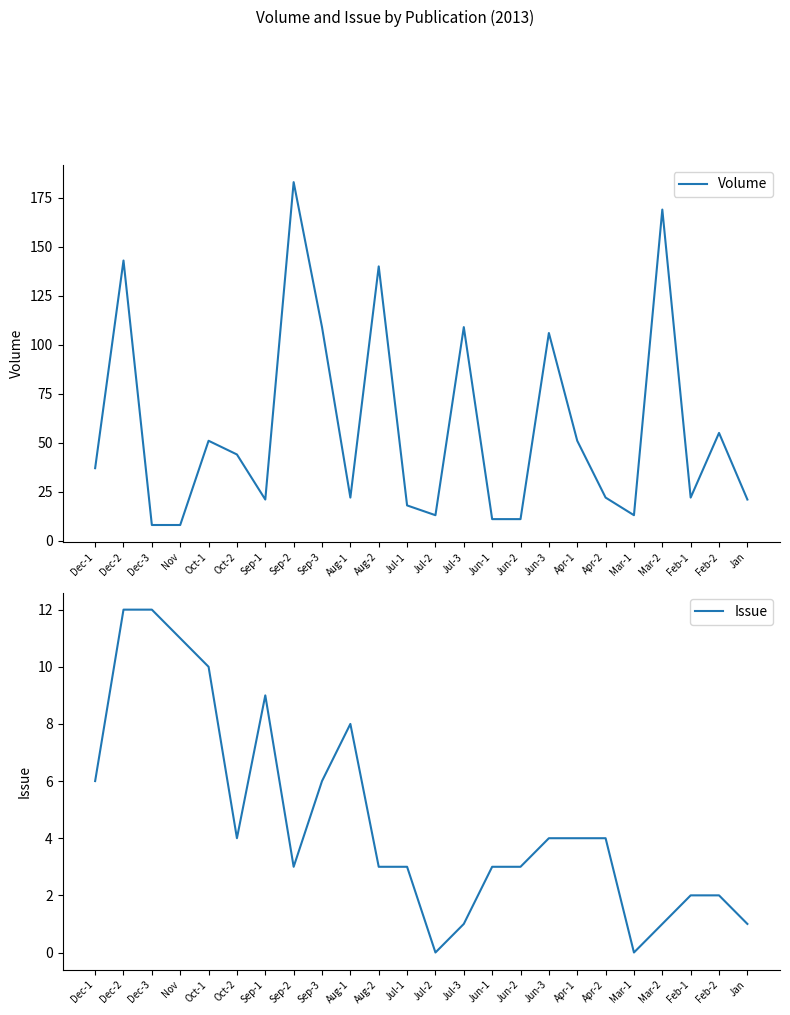

Which has a higher value, Feb-2 or Jun-2?

Feb-2